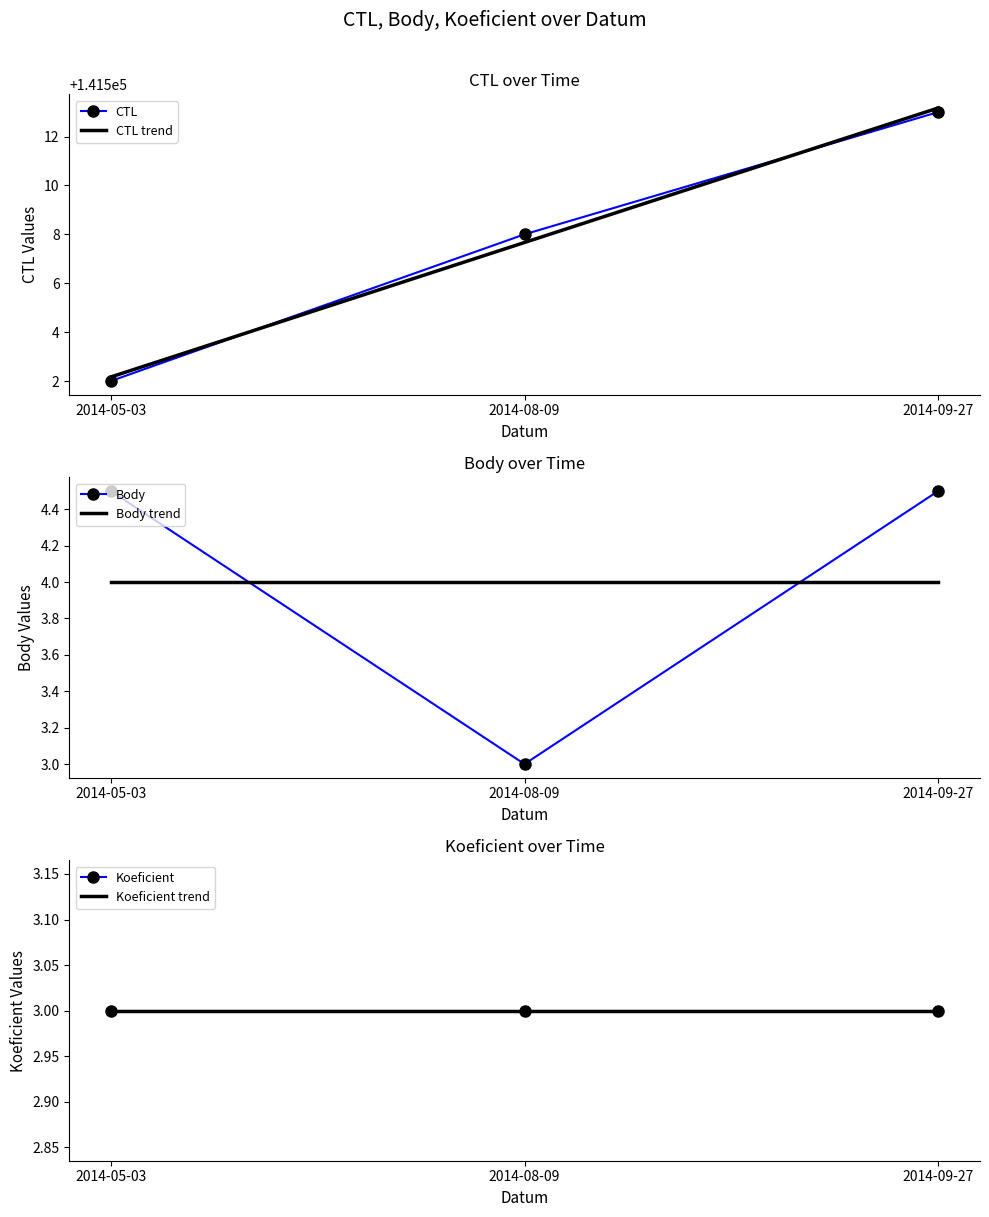

Reading left to right, extract all data points from this chart.

CTL: 2014-05-03=141502.0	2014-08-09=141508.0	2014-09-27=141513.0
CTL trend: 2014-05-03=141502.2	2014-08-09=141507.7	2014-09-27=141513.2
Body: 2014-05-03=4.5	2014-08-09=3.0	2014-09-27=4.5
Body trend: 2014-05-03=4.0	2014-08-09=4.0	2014-09-27=4.0
Koeficient: 2014-05-03=3.0	2014-08-09=3.0	2014-09-27=3.0
Koeficient trend: 2014-05-03=3.0	2014-08-09=3.0	2014-09-27=3.0